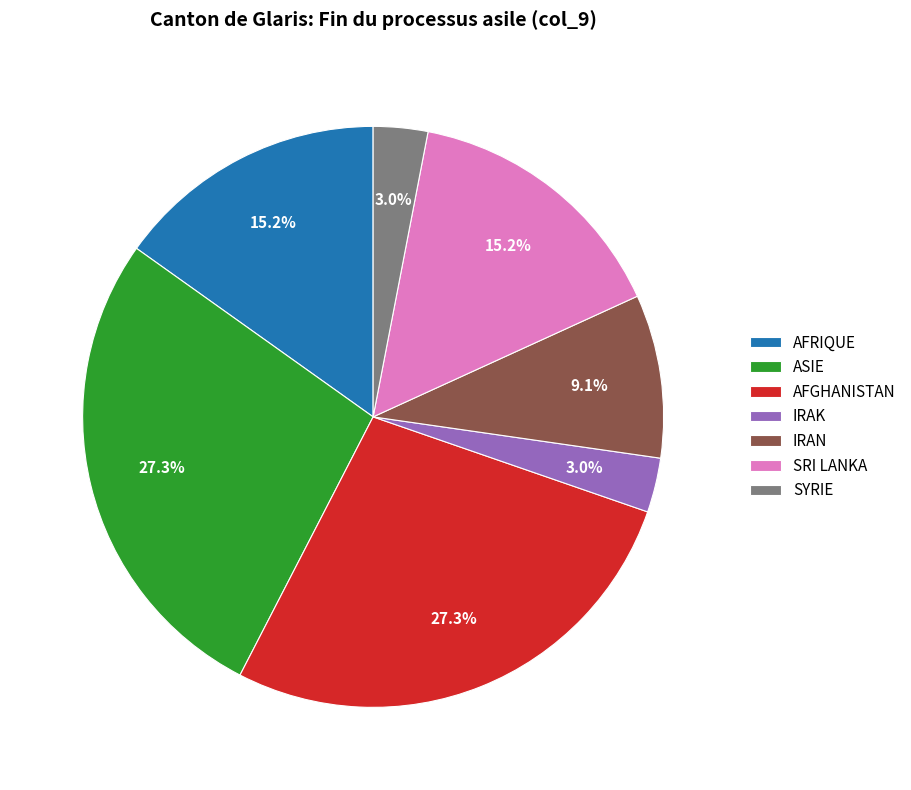

Combined, do IRAK and IRAN account for over 50%?

No